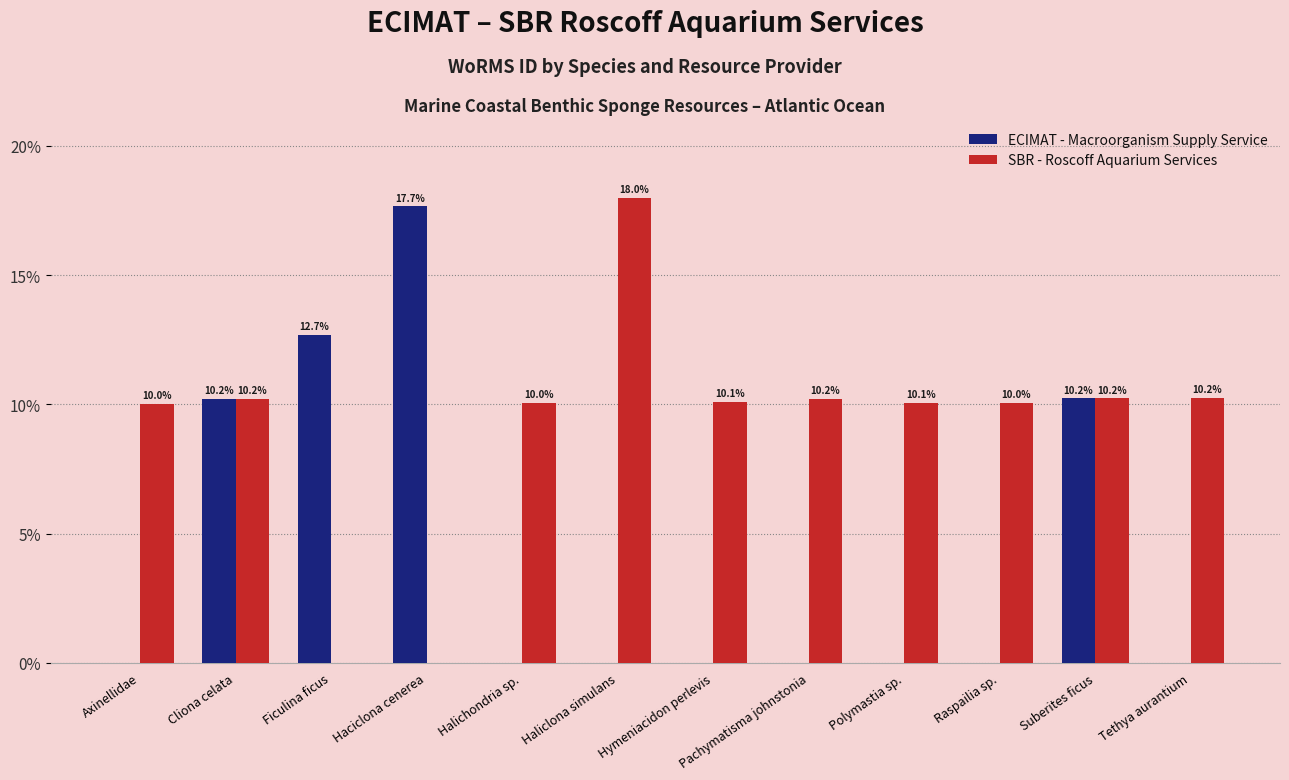

Reading right to left, transcribe all the data shown in this chart.

ECIMAT - Macroorganism Supply Service: Tethya aurantium=0.0	Suberites ficus=10.2	Raspailia sp.=0.0	Polymastia sp.=0.0	Pachymatisma johnstonia=0.0	Hymeniacidon perlevis=0.0	Haliclona simulans=0.0	Halichondria sp.=0.0	Haciclona cenerea=17.7	Ficulina ficus=12.7	Cliona celata=10.2	Axinellidae=0.0
SBR - Roscoff Aquarium Services: Tethya aurantium=10.2	Suberites ficus=10.2	Raspailia sp.=10.0	Polymastia sp.=10.1	Pachymatisma johnstonia=10.2	Hymeniacidon perlevis=10.1	Haliclona simulans=18.0	Halichondria sp.=10.0	Haciclona cenerea=0.0	Ficulina ficus=0.0	Cliona celata=10.2	Axinellidae=10.0